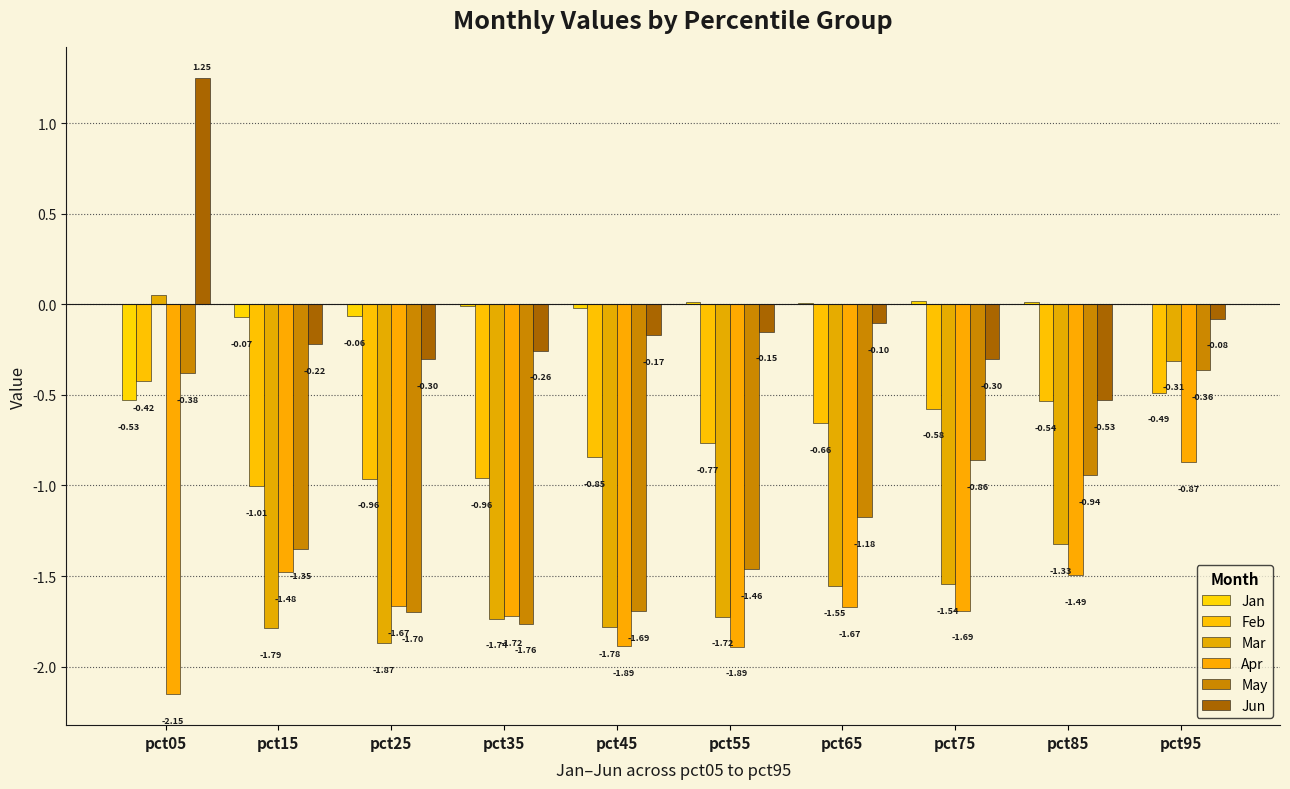

How many values in the Mar series exceed -1?

2